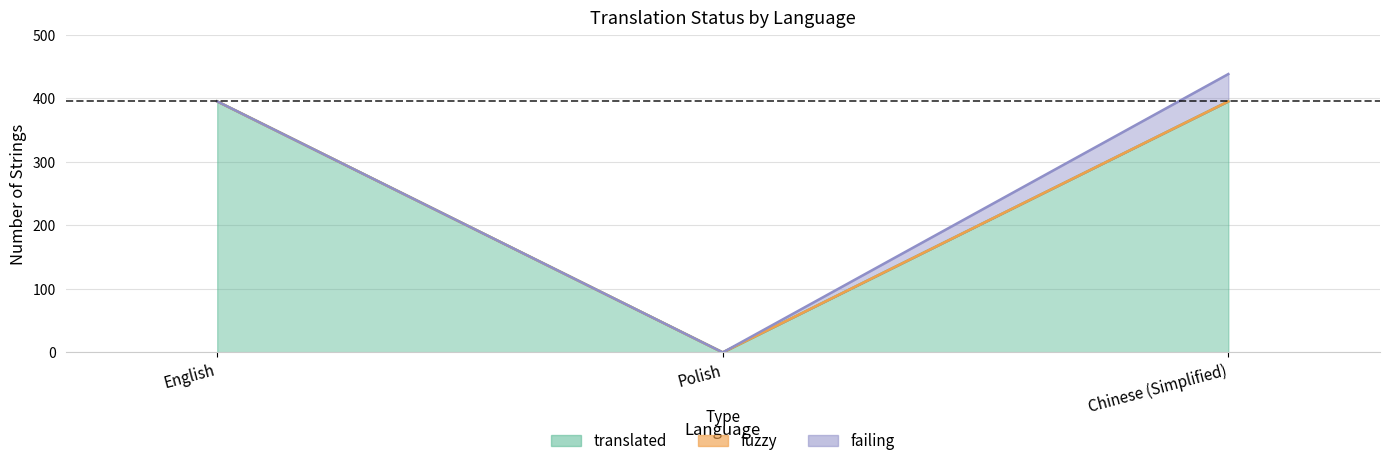

How many lines are shown in the chart?

3